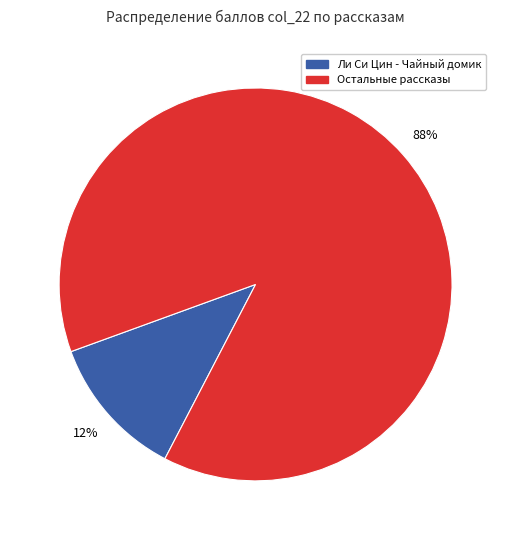

To the nearest percent, what is the average slice percentage?

50%